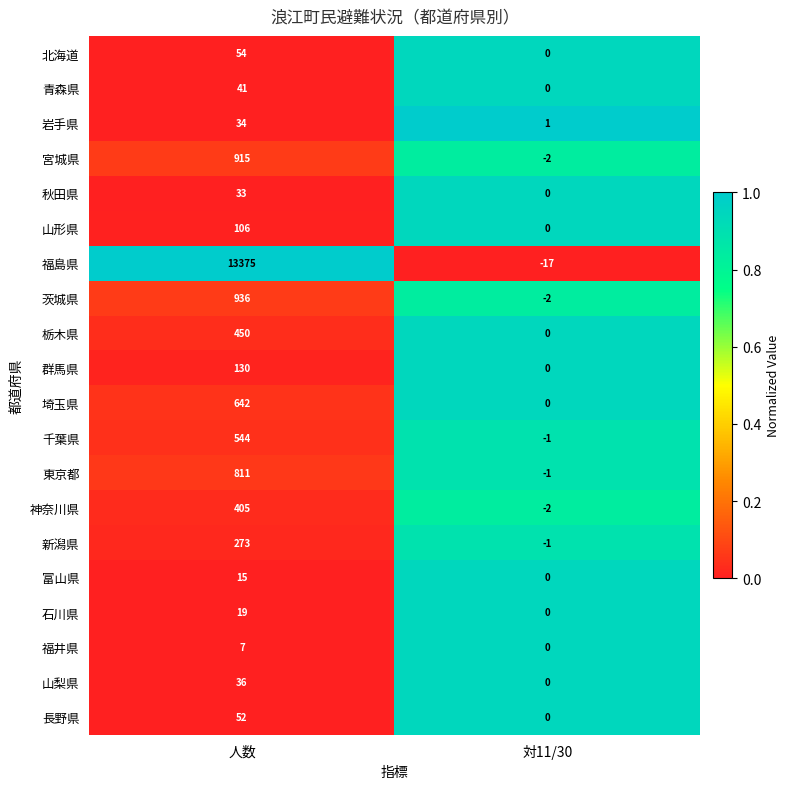

Rank the series by their maximum value, from highest to lowest.

福島県, 茨城県, 宮城県, 東京都, 埼玉県, 千葉県, 栃木県, 神奈川県, 新潟県, 群馬県, 山形県, 北海道, 長野県, 青森県, 山梨県, 岩手県, 秋田県, 石川県, 富山県, 福井県